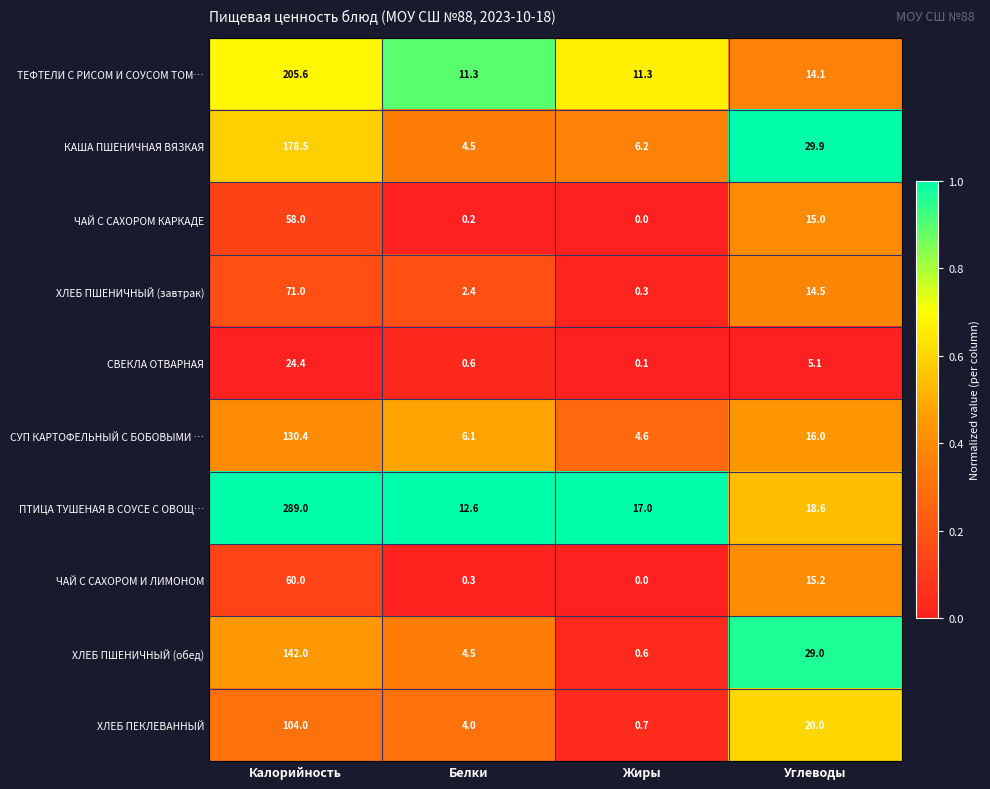

Rank the categories by ХЛЕБ ПШЕНИЧНЫЙ (обед) value from lowest to highest.

Жиры, Белки, Углеводы, Калорийность